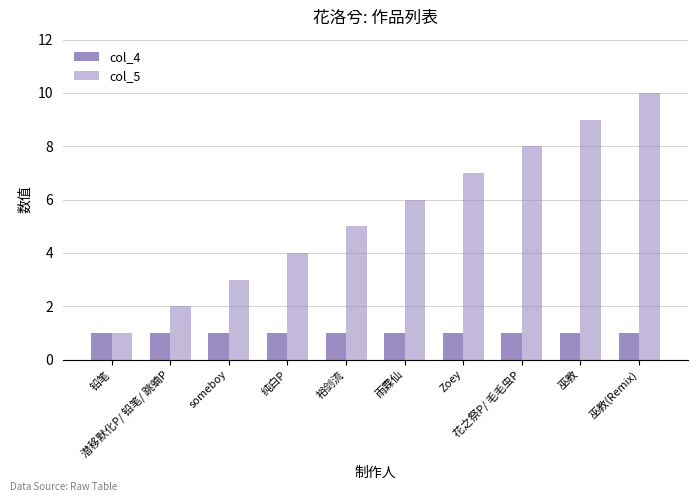

How many col_5 values are between 3 and 8?

6